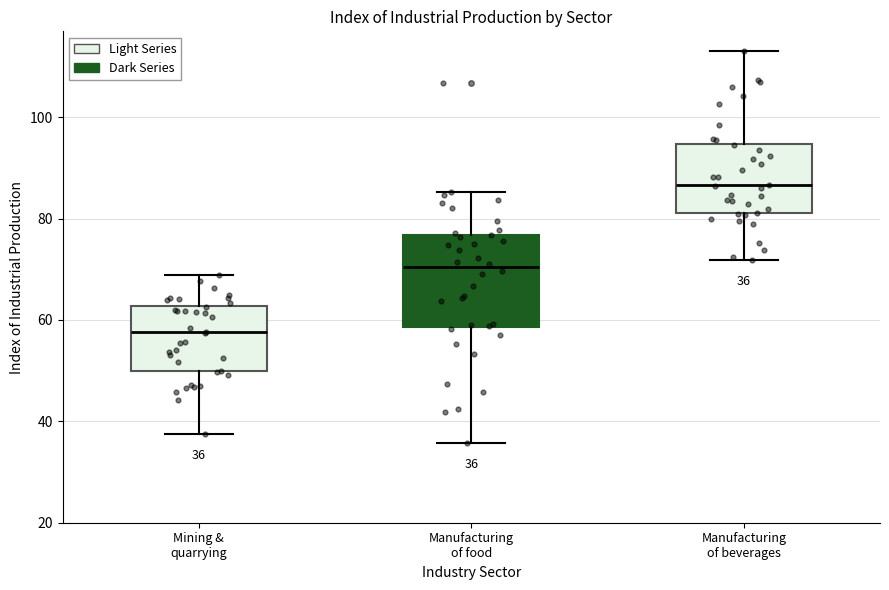

Which box is the tallest, from its lower edge to its upper edge?

Manufacturing of food